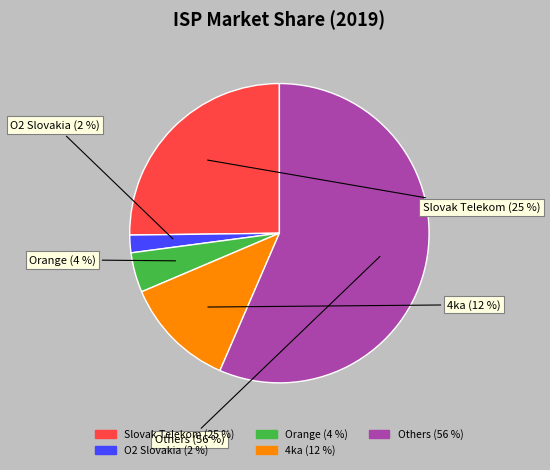

Which category has the smallest portion of the pie?

O2 Slovakia